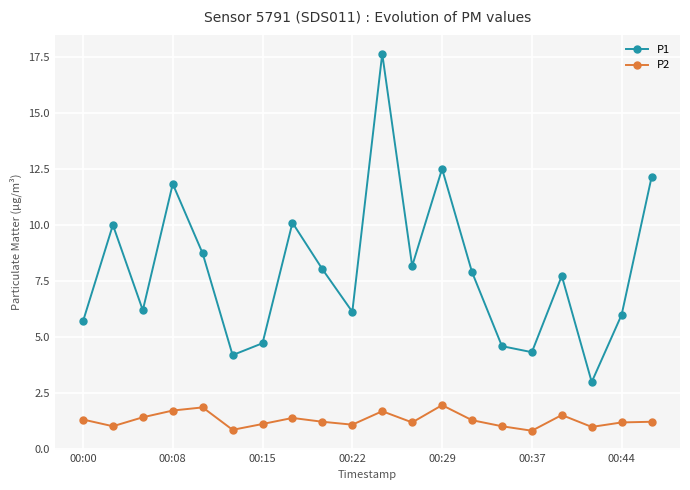

True or false: P2 and P1 intersect in this chart.

False